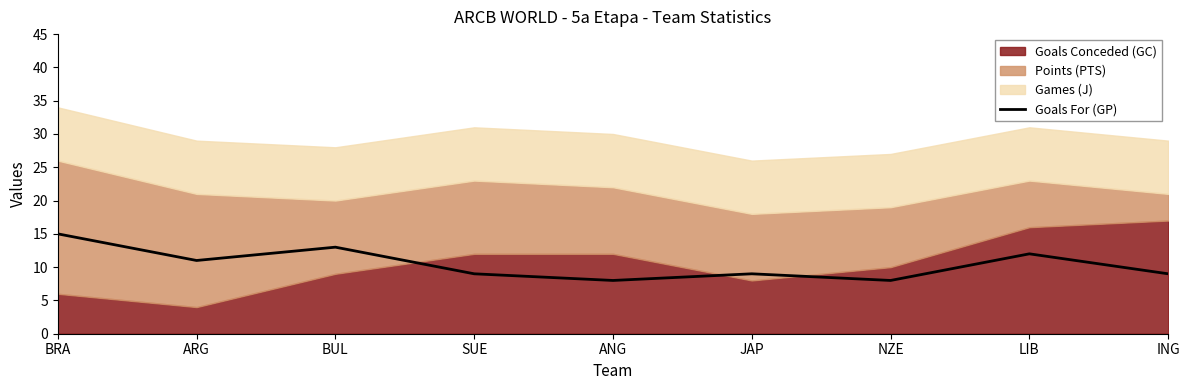

What is the lowest value of the Goals For (GP) series?

8